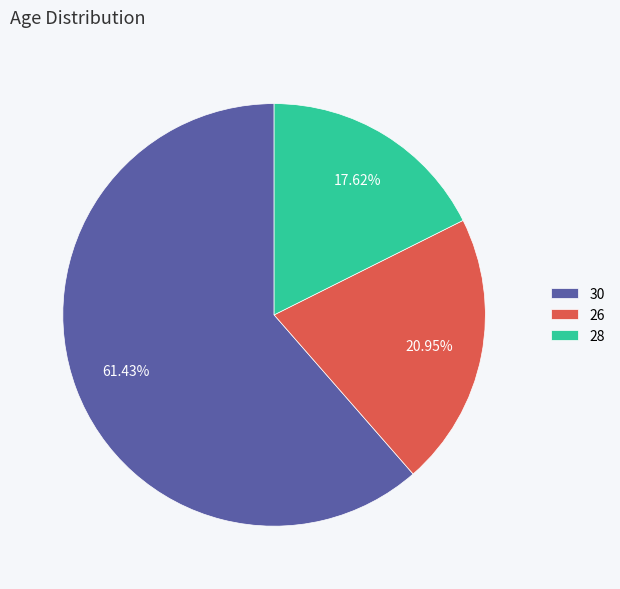

Is it true that 28 is 24% of the pie?

False